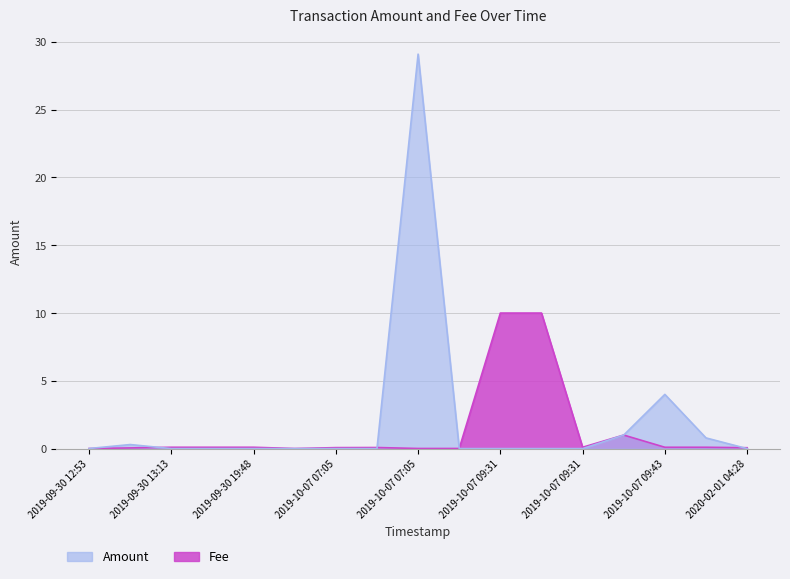

True or false: Amount has a value of 1.0 at 2019-10-07 09:43.

False